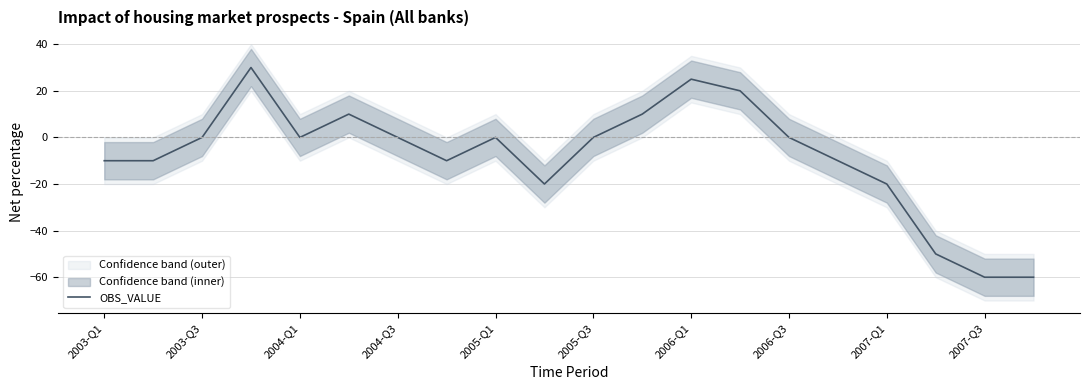

What is the difference between the maximum and minimum values?

90